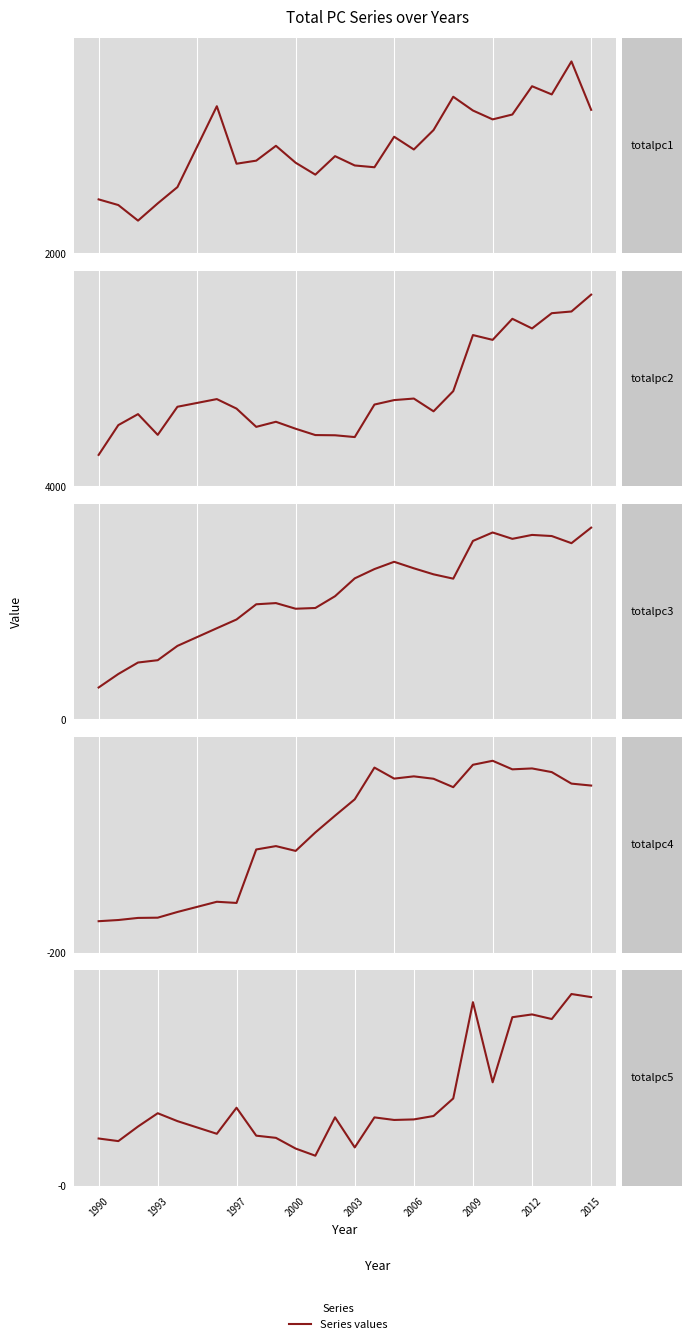

How many lines are shown in the chart?

5